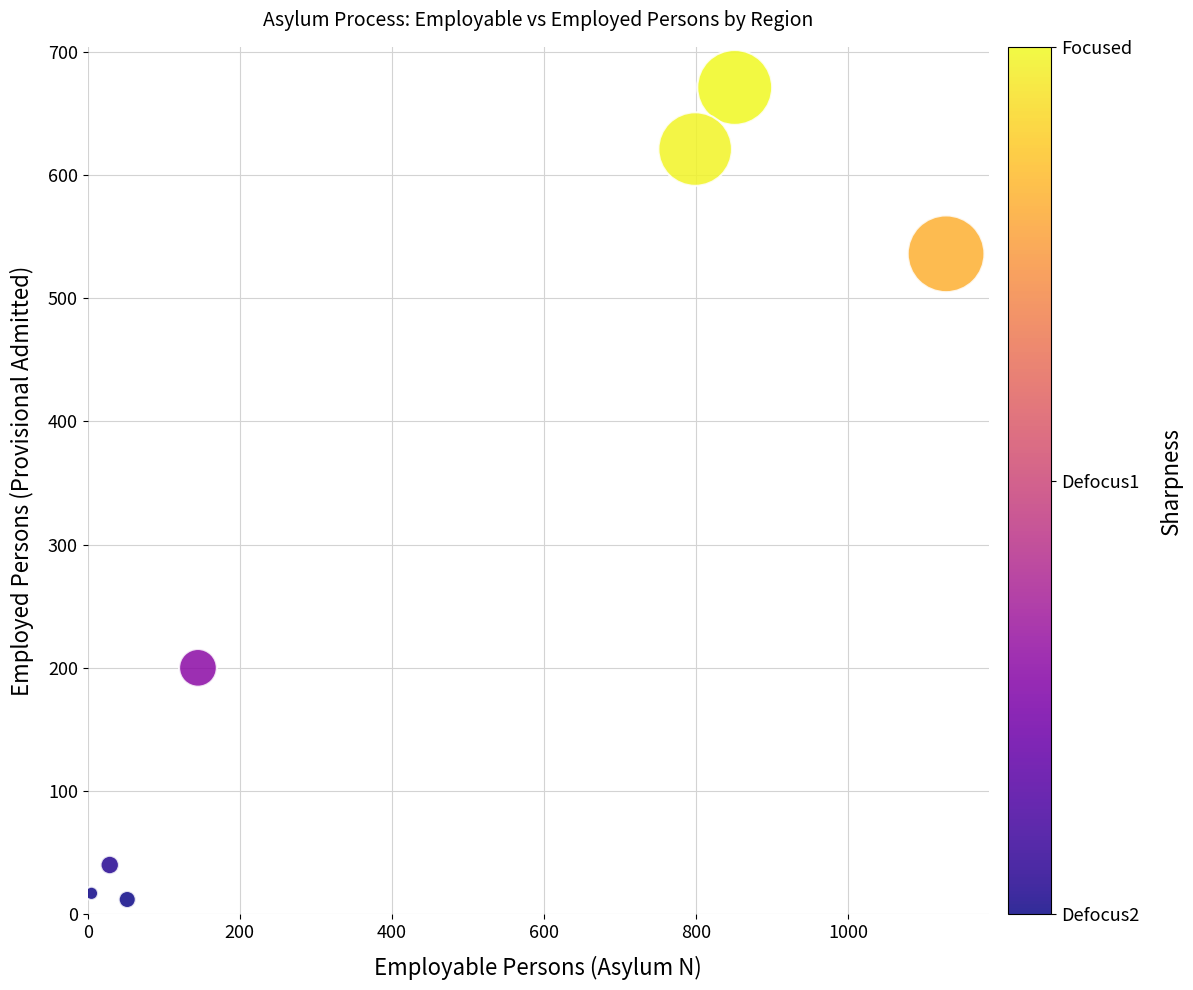

What Y value in the scatter plot is closest to 341?

200